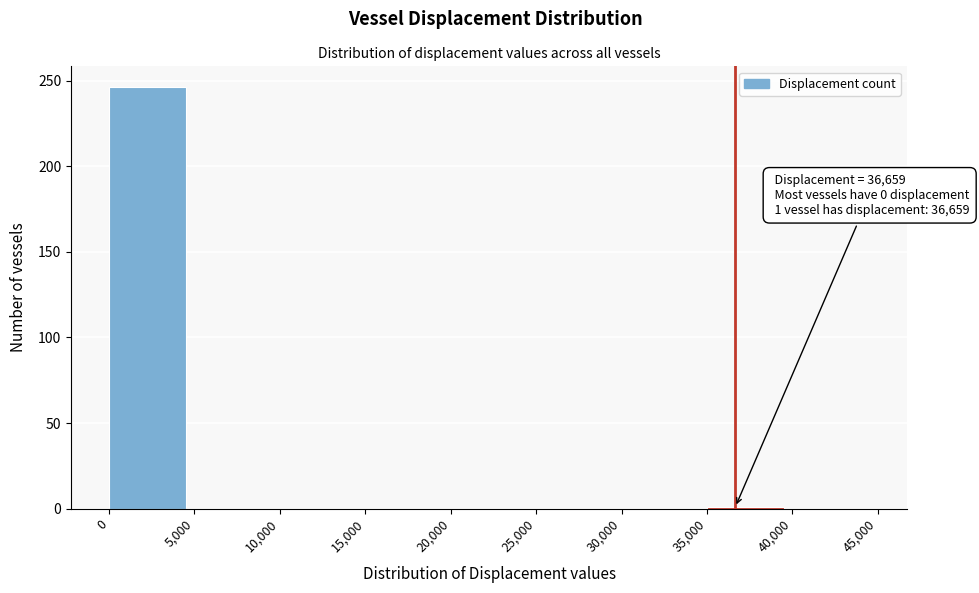

Over which range of the x-axis is the bar tallest?

0 to 5,000